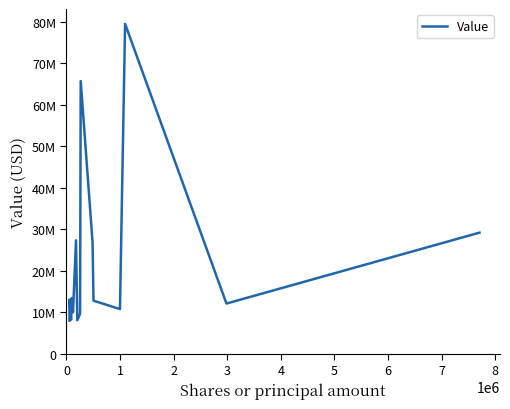

How many points are lower than both their immediate neighbors (excluding endpoints)?

5